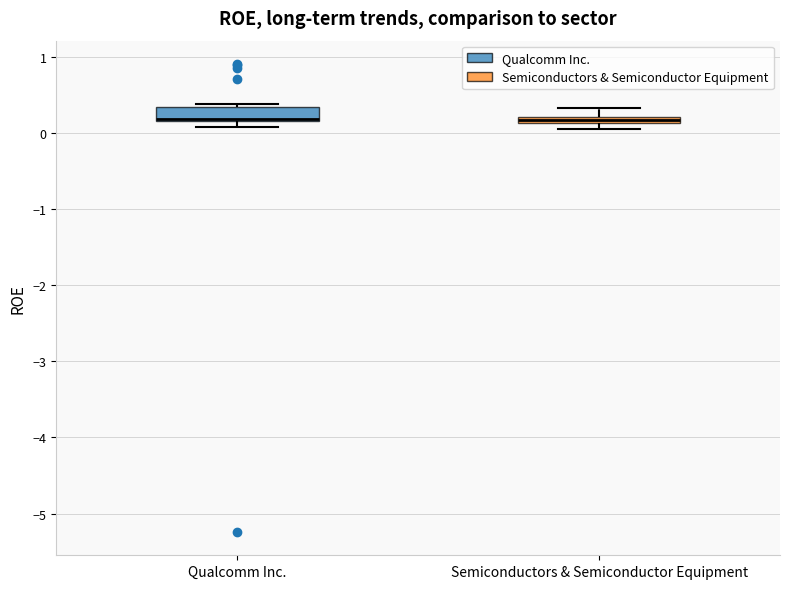

Where is the lower edge of the box for Semiconductors & Semiconductor Equipment on the y-axis? The values are not printed on the chart, so give them approximately, as read against the axis.

0.1